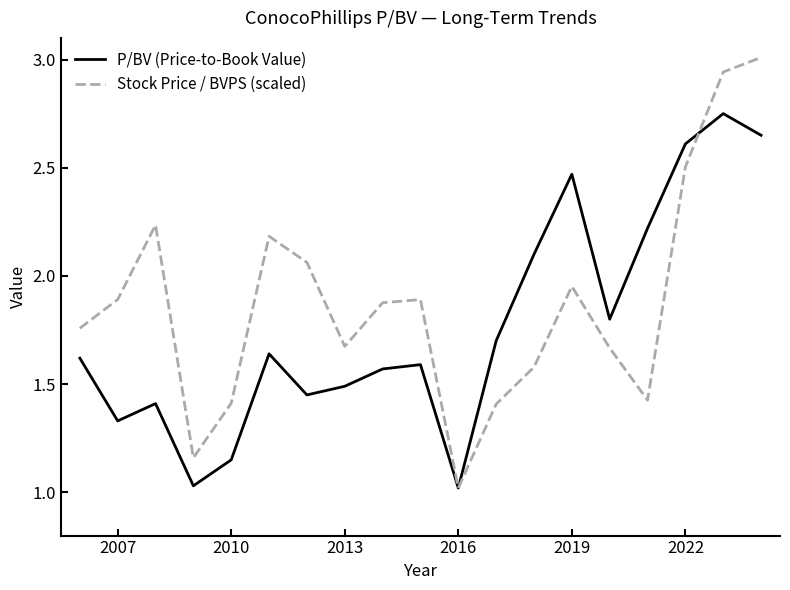

True or false: P/BV (Price-to-Book Value) and Stock Price / BVPS (scaled) intersect in this chart.

True